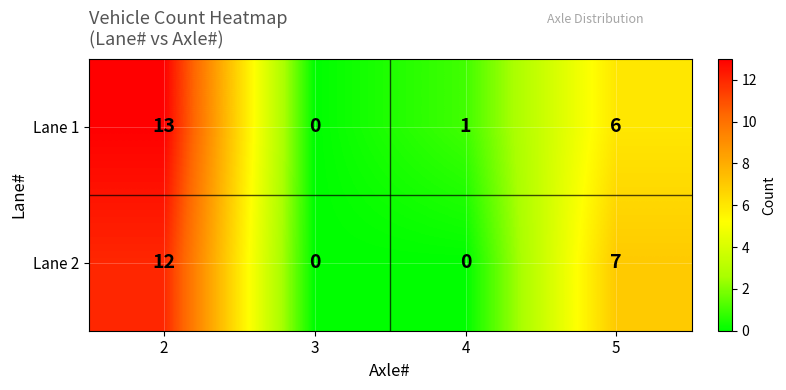

What is the total value across all series at 5?

13